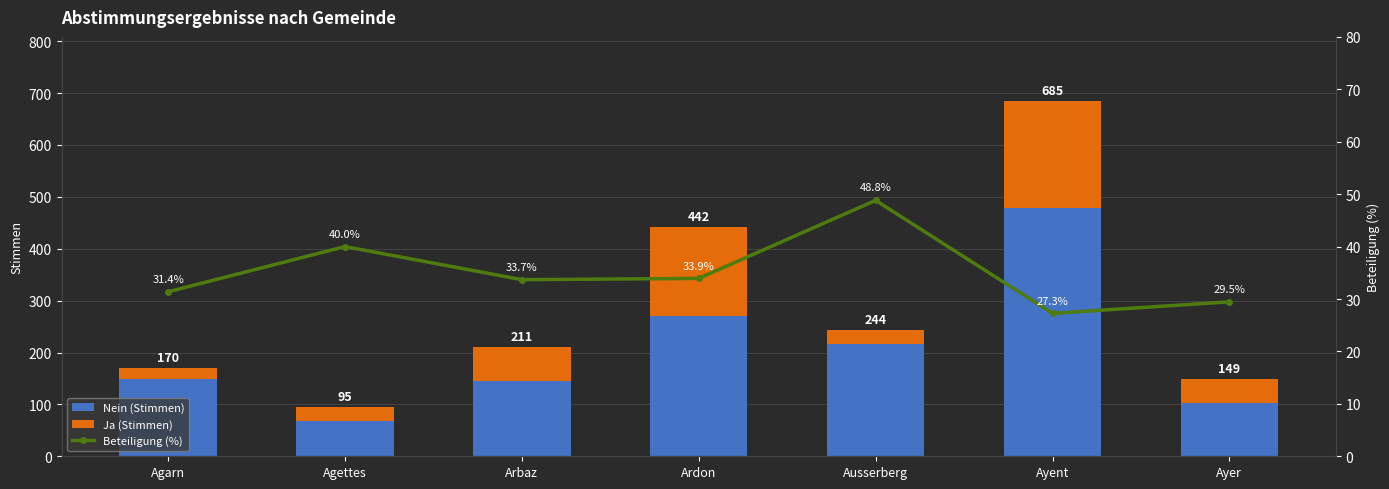

At which label does Nein (Stimmen) reach its peak?

Ayent